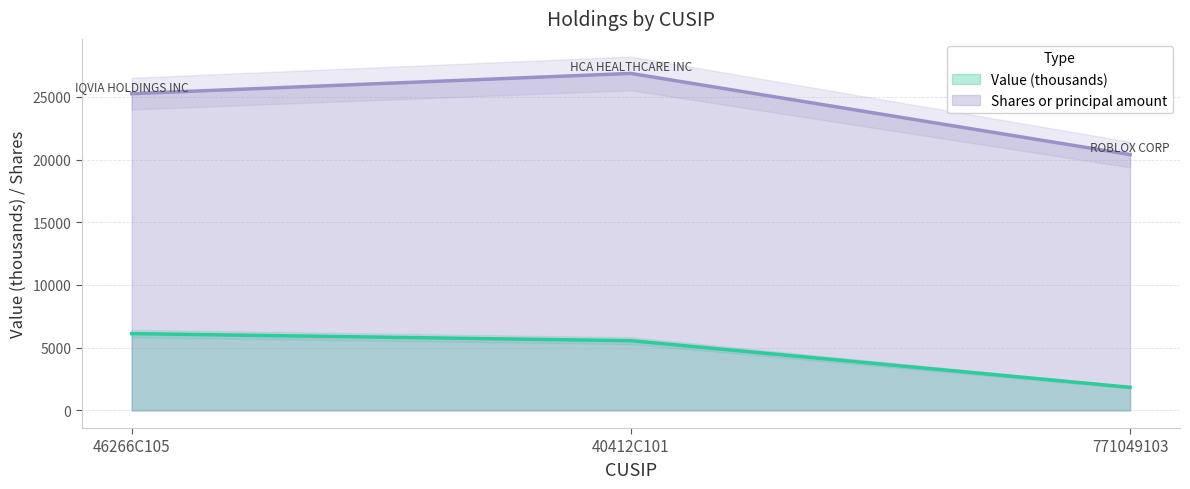

Which has a higher value, 40412C101 or 771049103?

40412C101